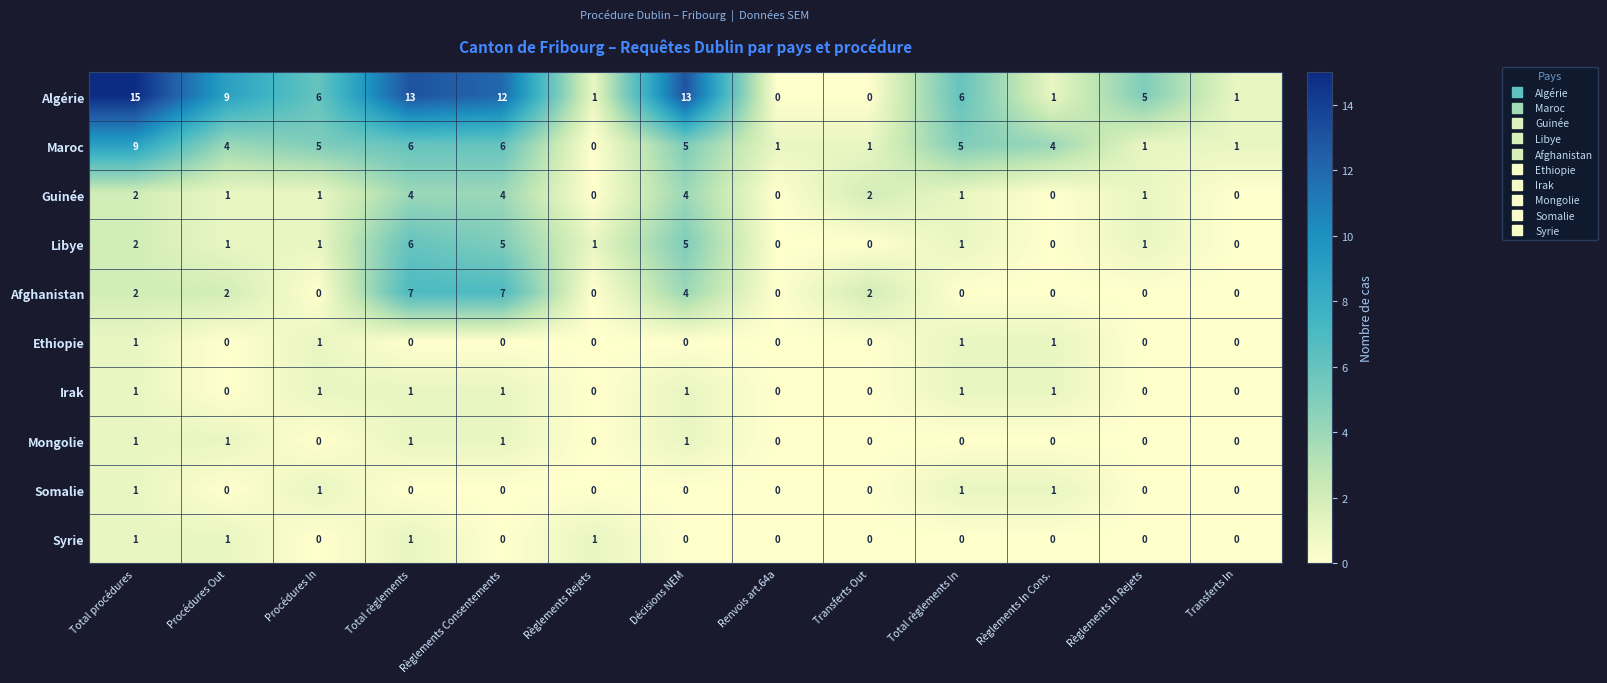

How many data points in Mongolie are above 0?

5